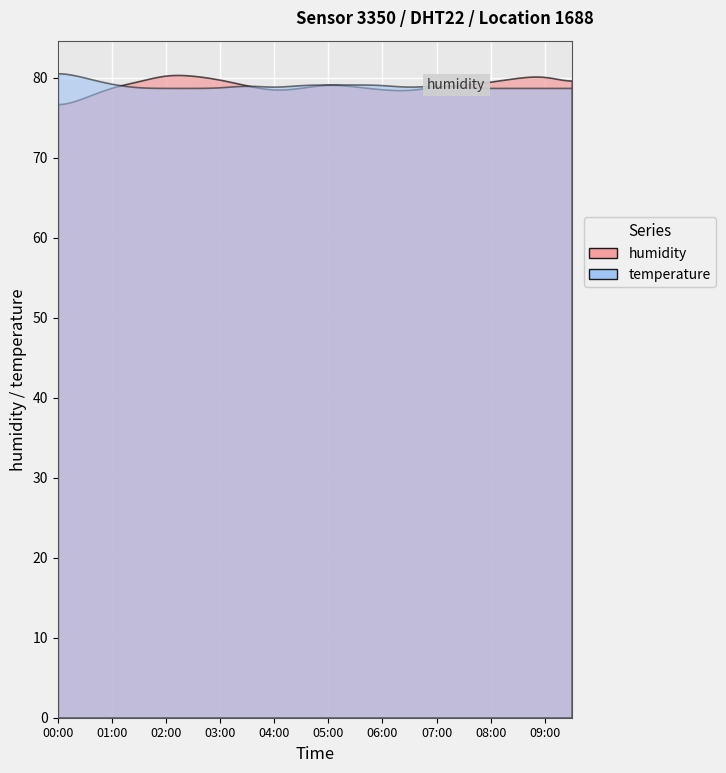

True or false: temperature has a value of 26.0 at 02:30.

False